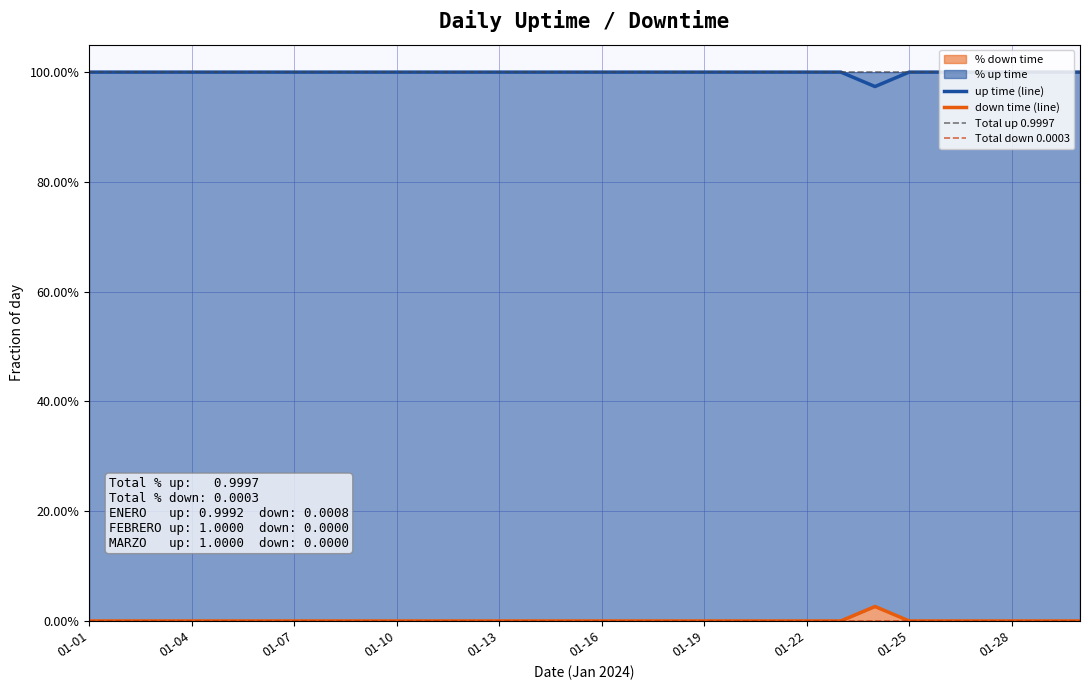

At which category does the chart reach its peak across all series?

01-01